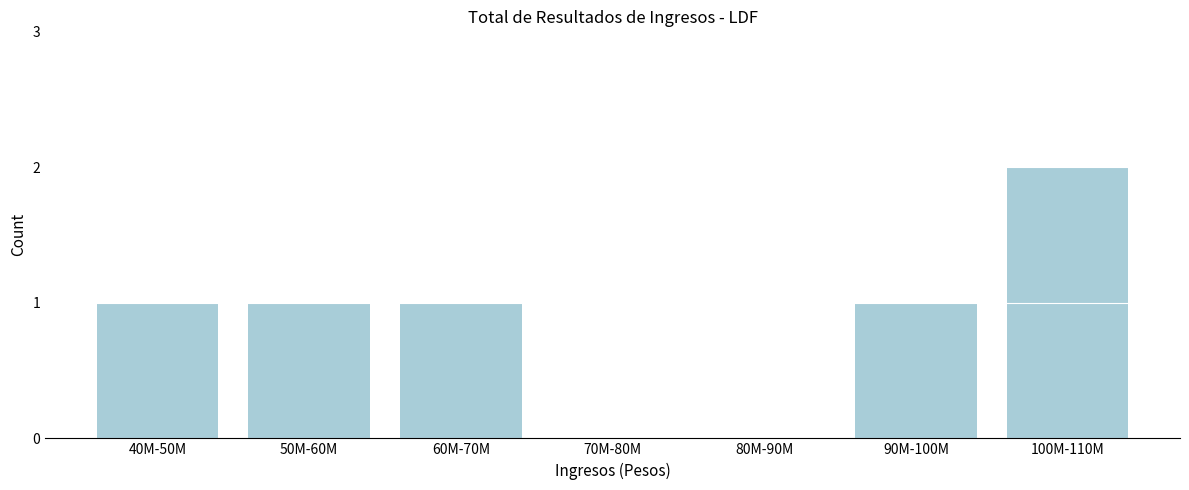

Reading left to right, list all the values displayed in this chart.

40M-50M=1	50M-60M=1	60M-70M=1	70M-80M=0	80M-90M=0	90M-100M=1	100M-110M=2